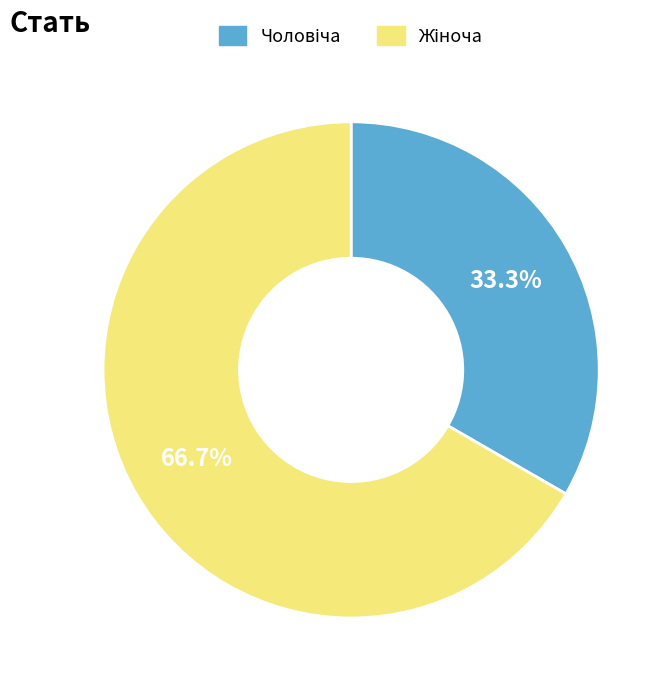

Is there a majority slice in this chart?

Yes